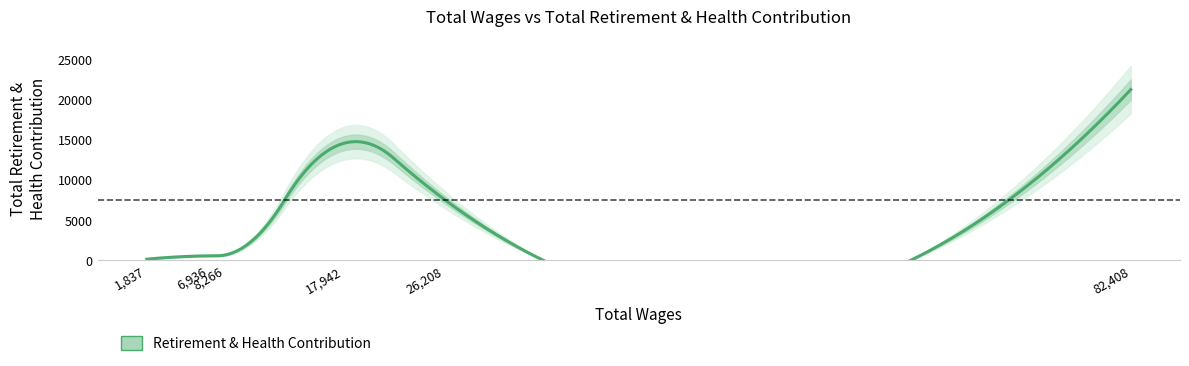

What is the change in value from 17942.0 to 6936.0?

-13981